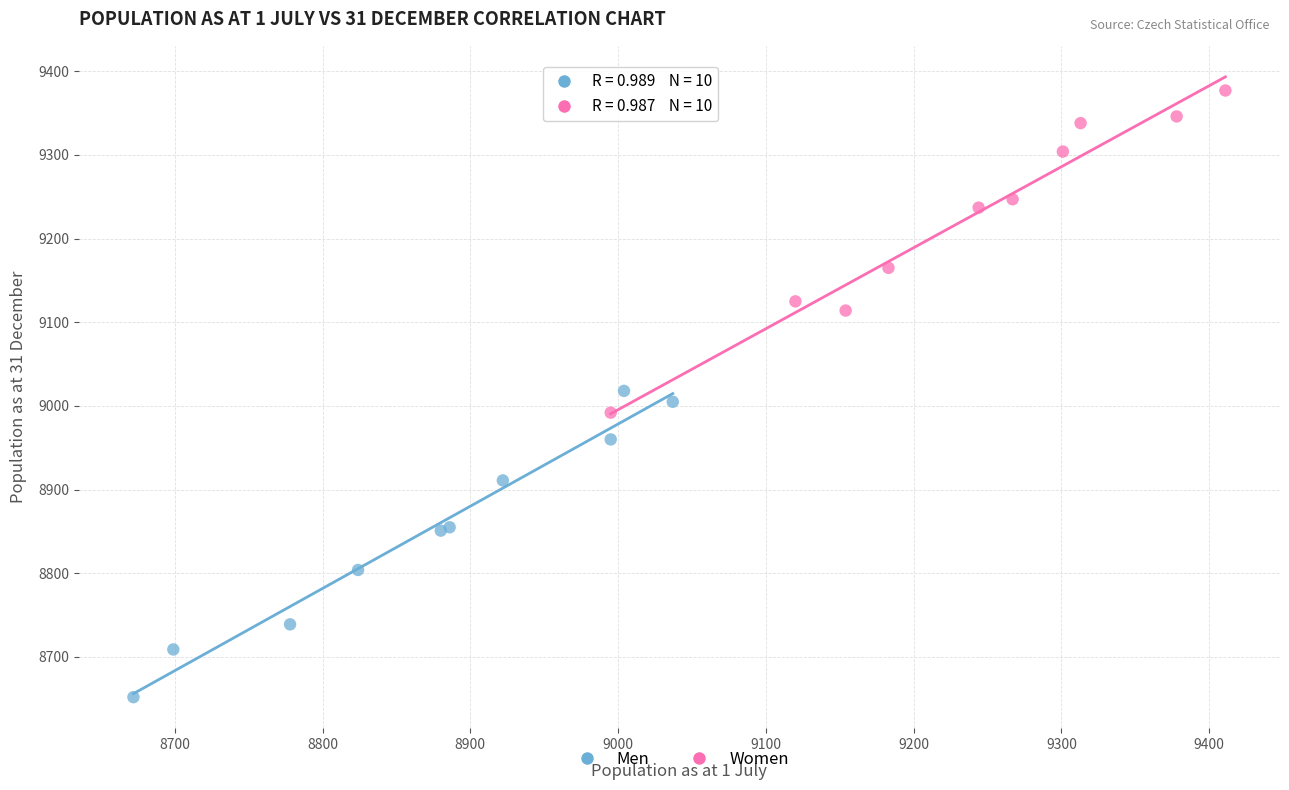

Which series reaches the minimum Y coordinate?

Men